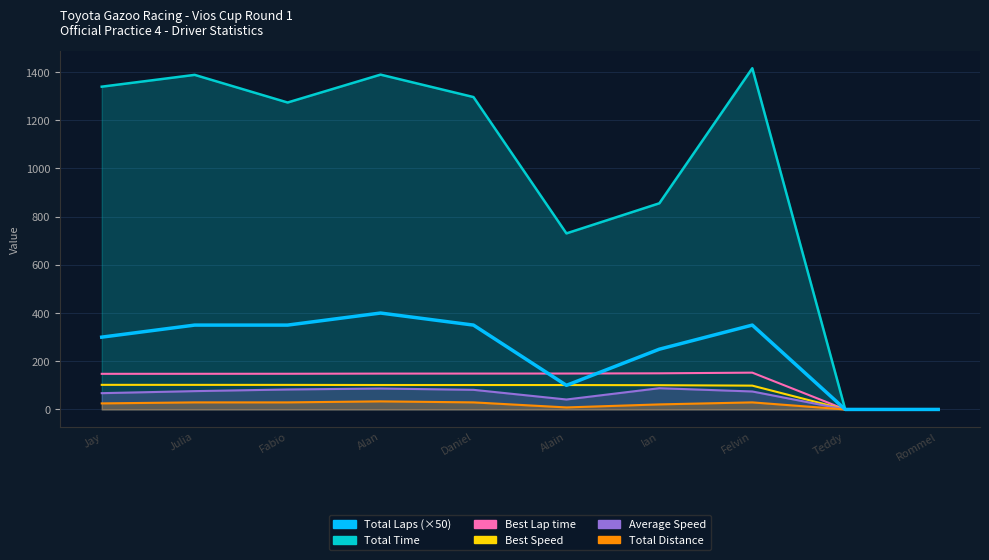

The value of Best Lap time at Felvin is 152.7. True or false?

True